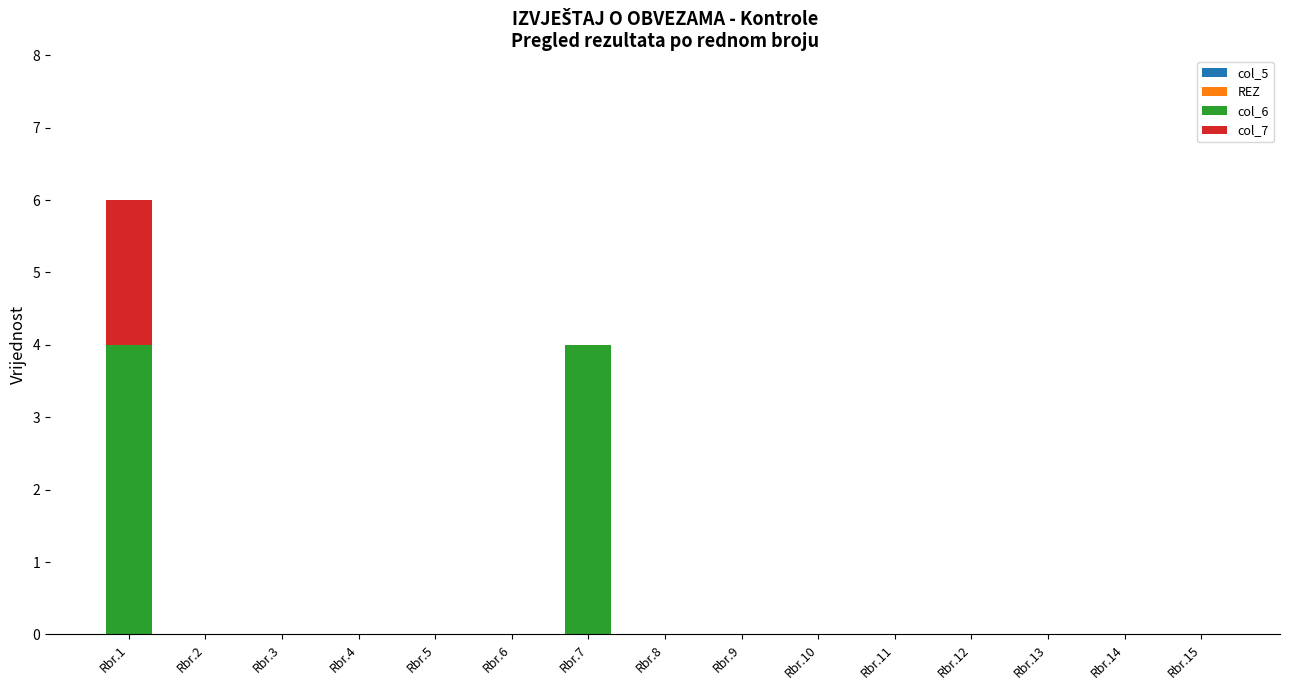

Is it true that col_6 equals 2 at Rbr.4?

False